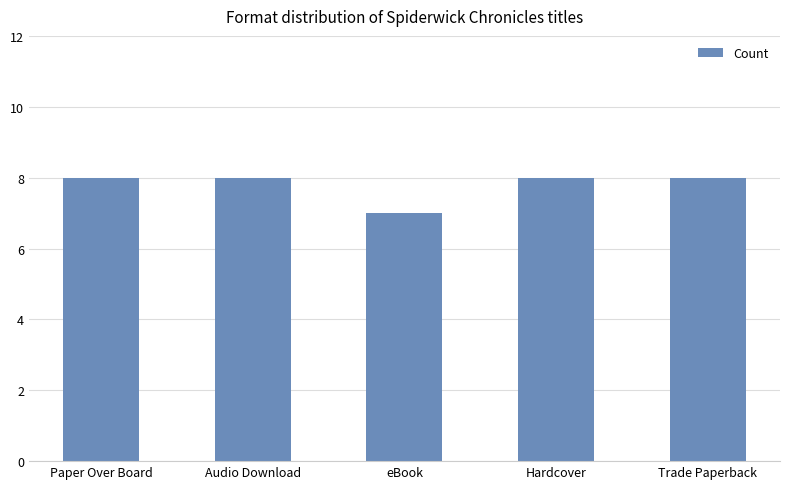

At which label is the value closest to 7?

eBook